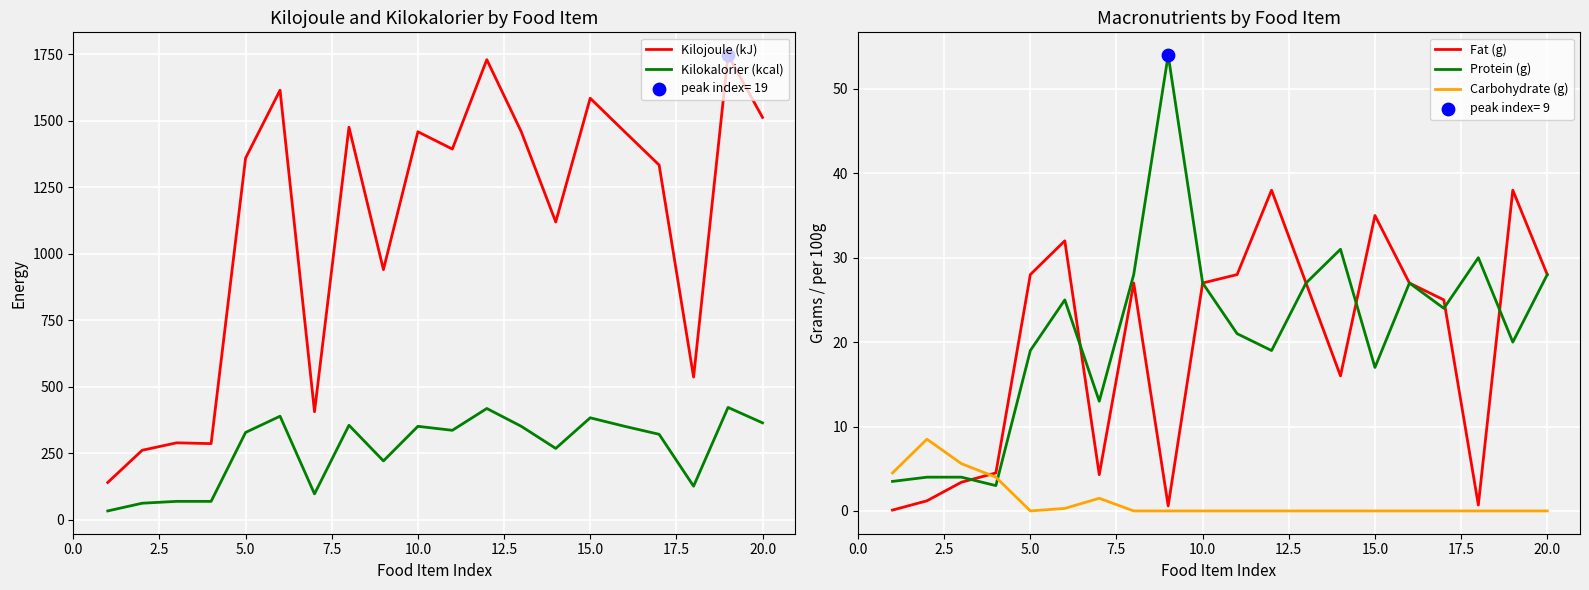

Which series reaches the minimum Y coordinate?

Carbohydrate (g)